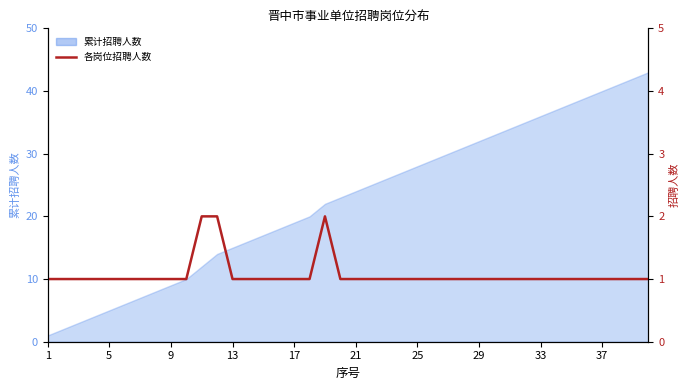

What is the difference between the maximum and second lowest values?

1